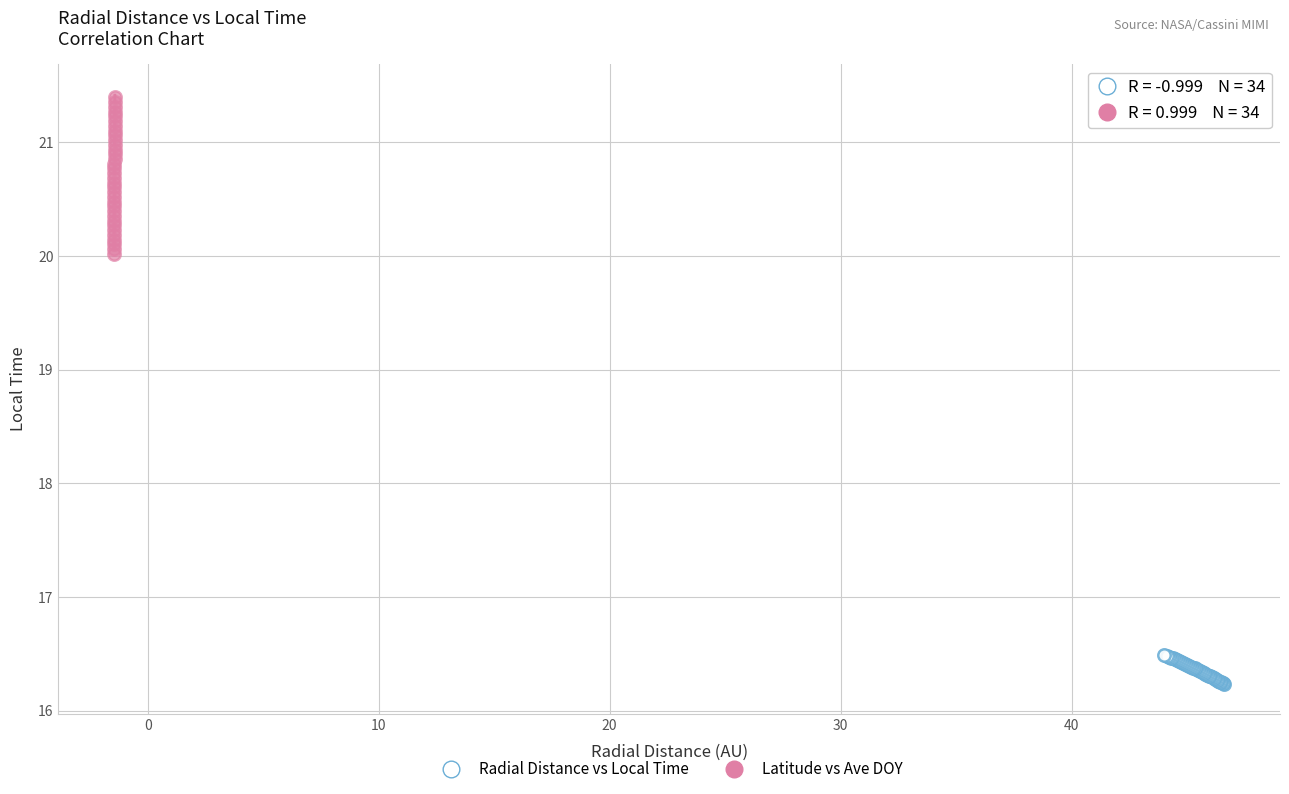

Which series reaches the minimum Y coordinate?

Radial Distance vs Local Time